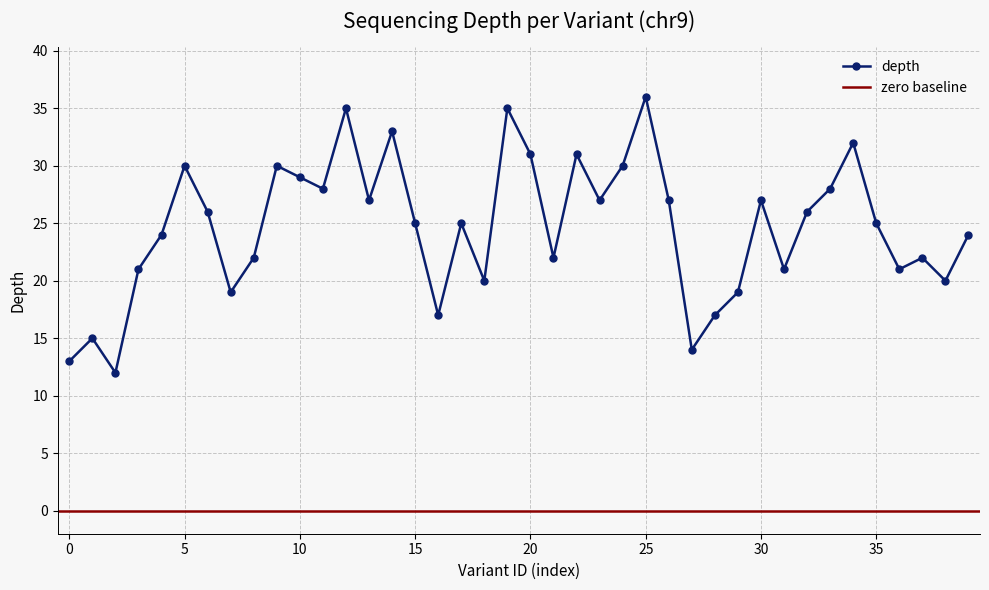

What is the maximum value for depth?

36